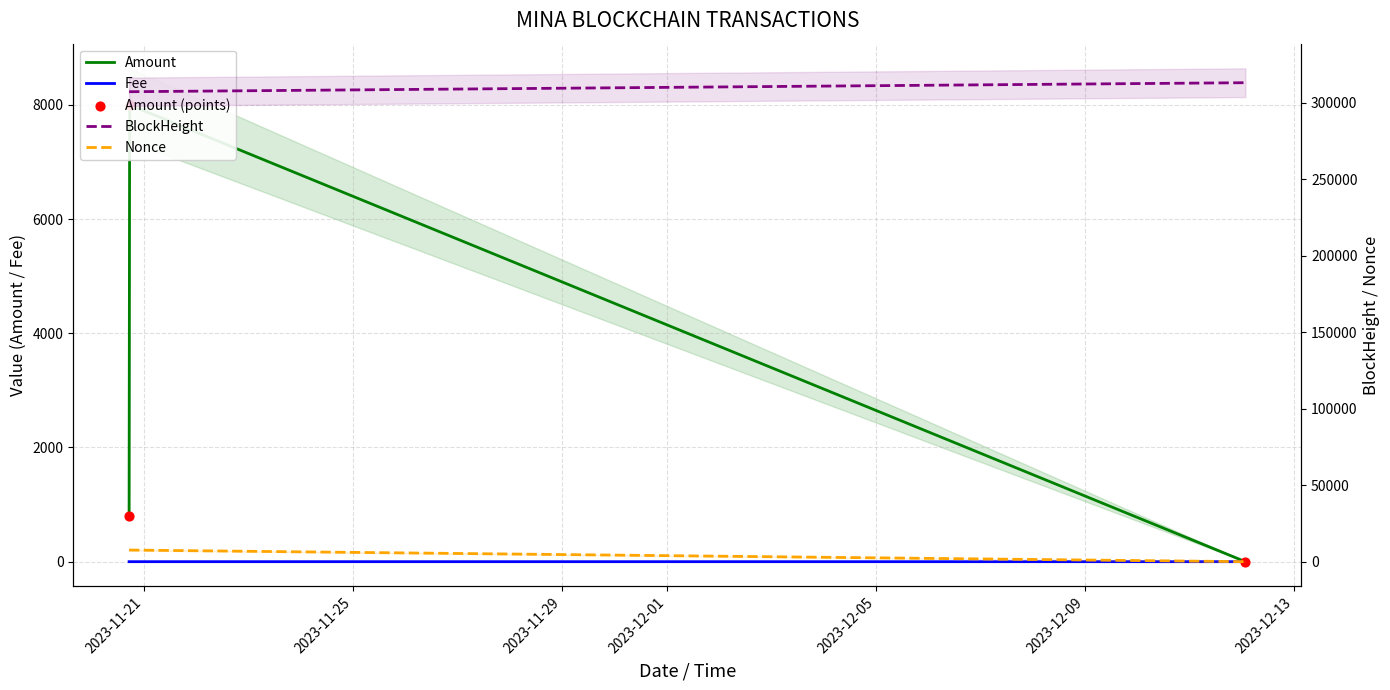

Is the value of BlockHeight at 2023-11-29 greater than the value of Amount (points) at 2023-11-21?

Yes